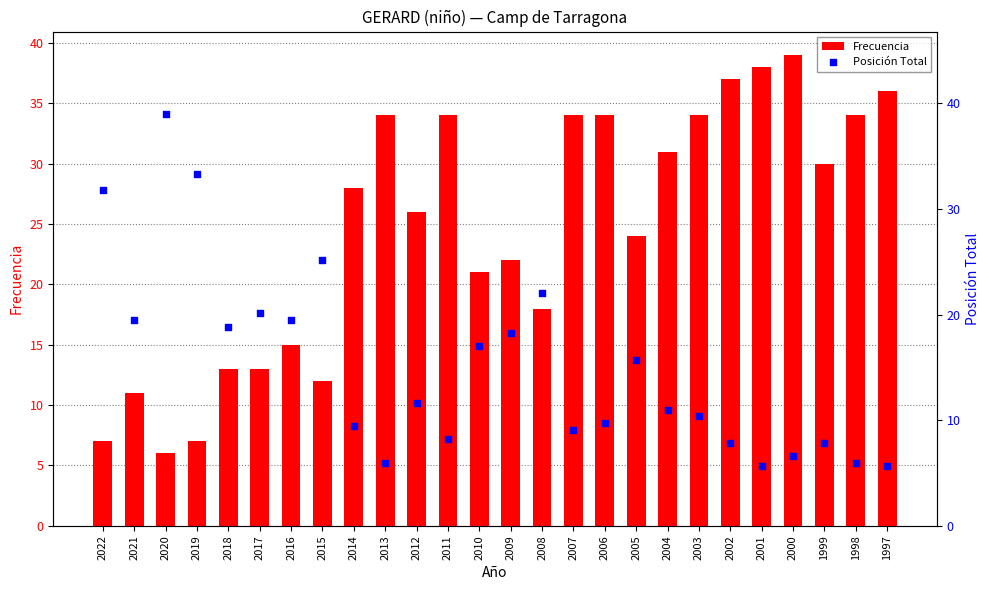

Which series has the largest Y range (max minus min)?

Posición Total